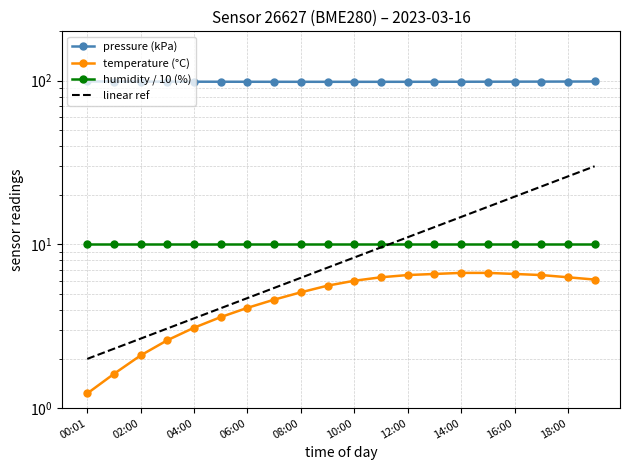

True or false: pressure and temperature cross at least once.

False